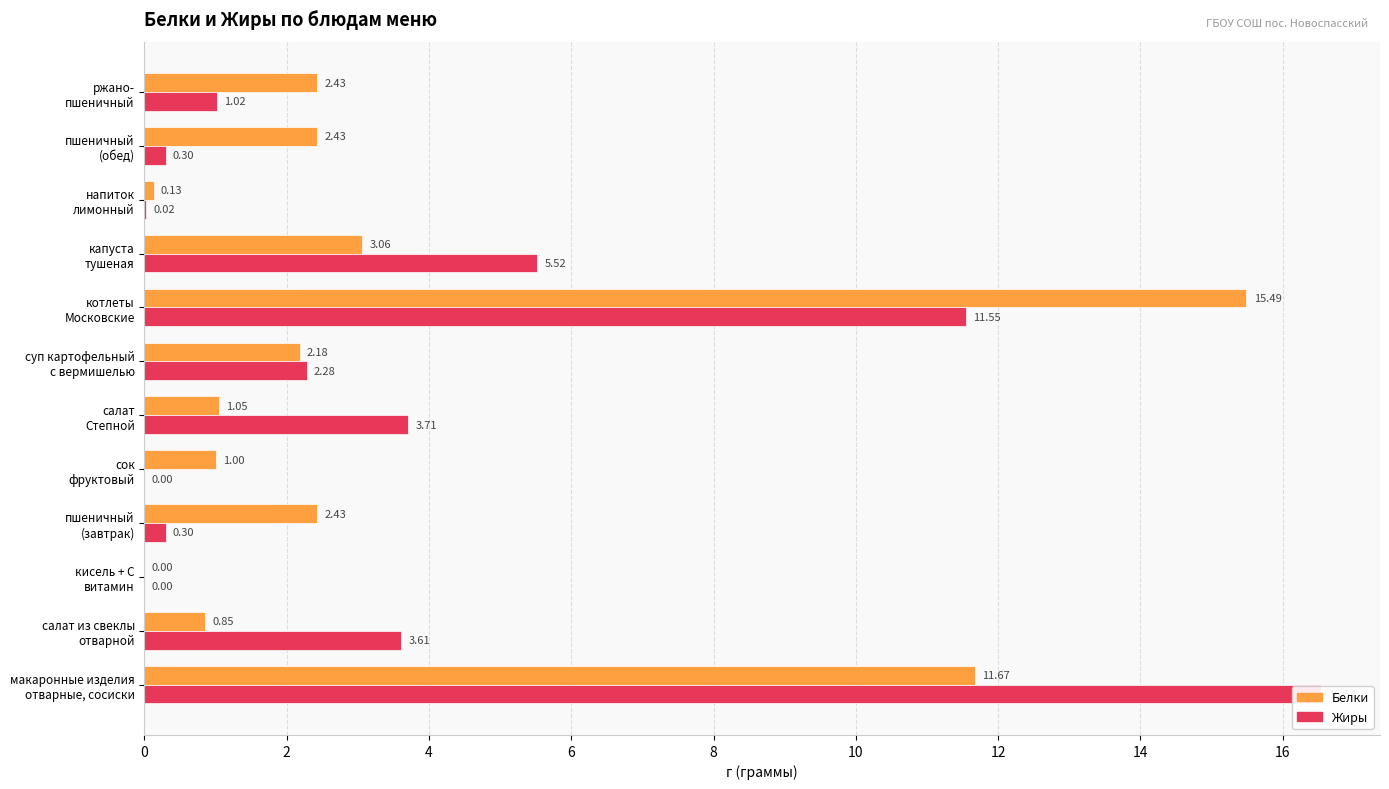

Is it true that Жиры equals 0.4 at пшеничный (обед)?

False